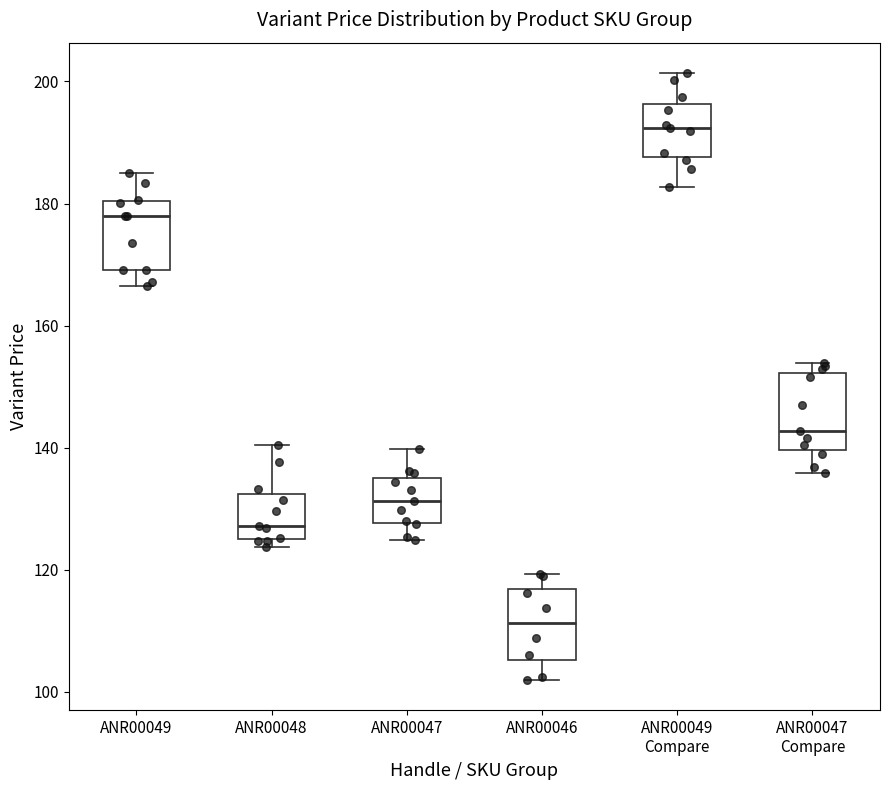

Reading left to right, read every box against the y-axis: the position of its median line, the range the box covers, and the ends of its whiskers. The values are not printed on the chart, so give them approximately, as read against the axis.

ANR00049: median 178, box 170 to 180, whiskers 166 to 186
ANR00048: median 128, box 124 to 132, whiskers 124 (just below the box's lower edge) to 140
ANR00047: median 132, box 128 to 136, whiskers 124 to 140
ANR00046: median 112, box 106 to 116, whiskers 102 to 120
ANR00049 Compare: median 192, box 188 to 196, whiskers 182 to 202
ANR00047 Compare: median 142, box 140 to 152, whiskers 136 to 154